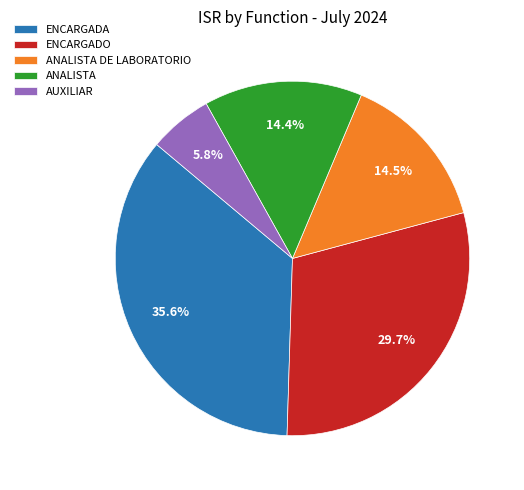

What is the ratio of the value at ENCARGADO to the value at ENCARGADA?

0.8